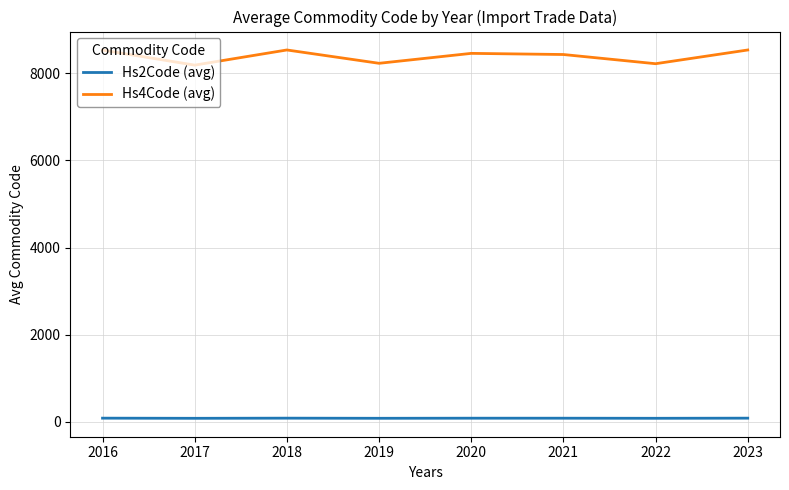

Which series has the largest total across all categories?

Hs4Code (avg)